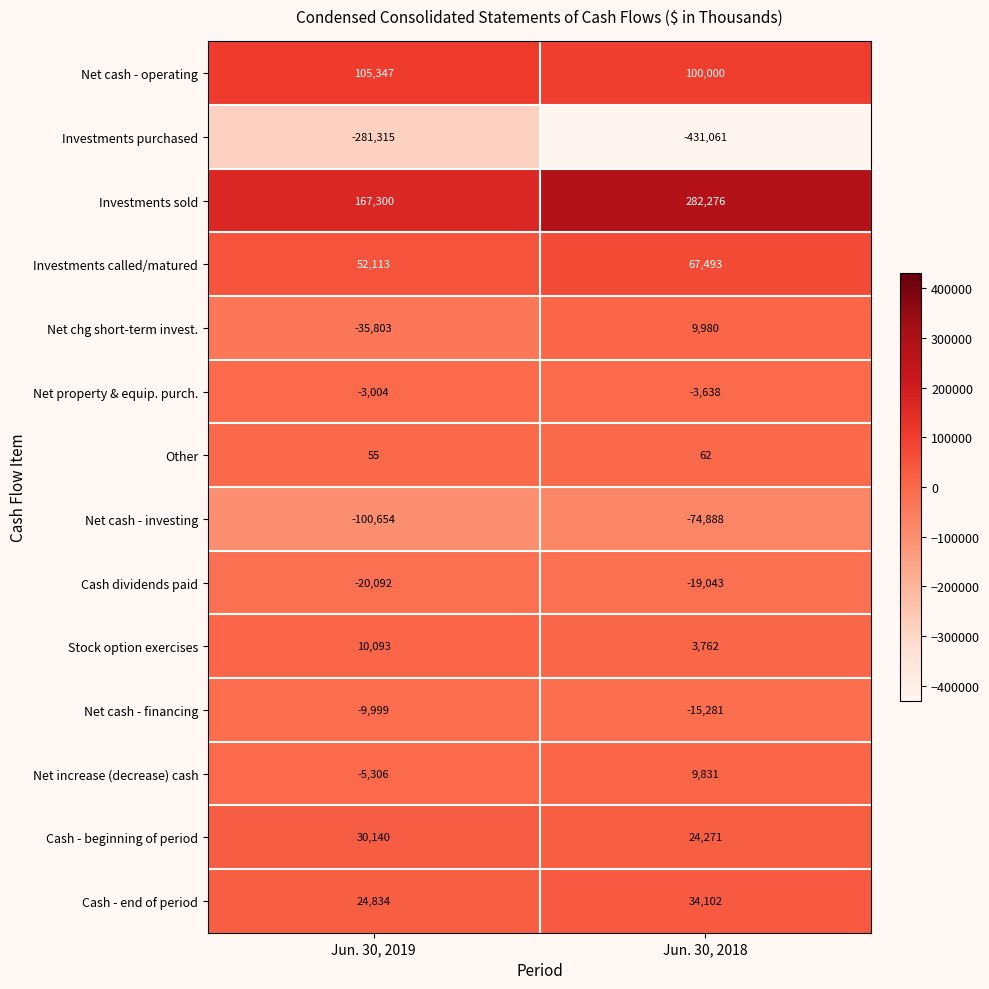

Which category has the highest value across all series?

Jun. 30, 2018